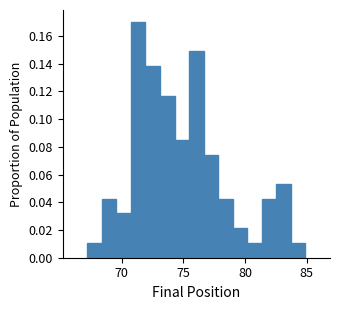

Around what value on the x-axis is the tallest bar? Give the approximate position of its centre, as read against the axis.

71.5